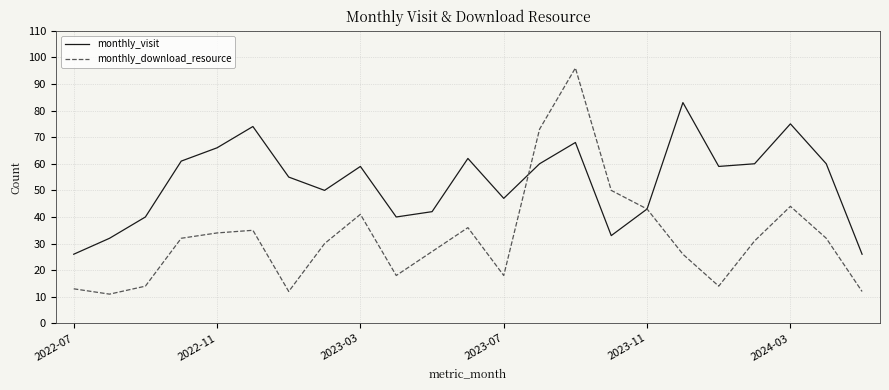

Which series has the largest range (max minus min)?

monthly_download_resource